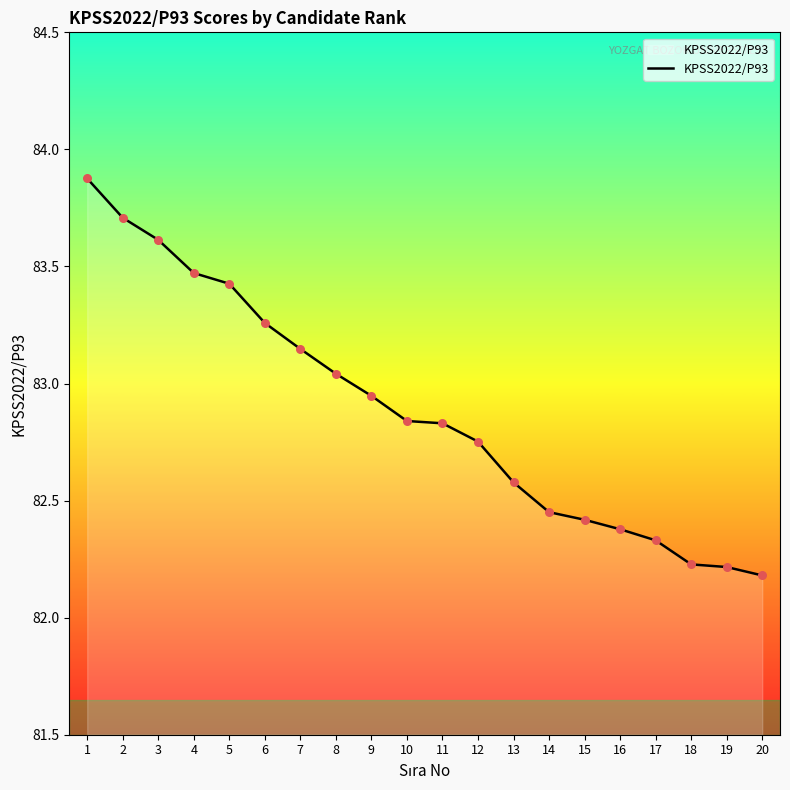

What is the change in value from 3 to 4?

-0.1